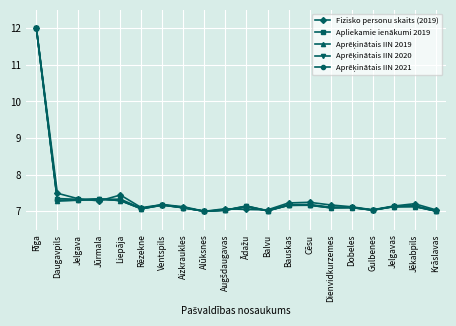

At which category is the sum across all series the highest?

Rīga